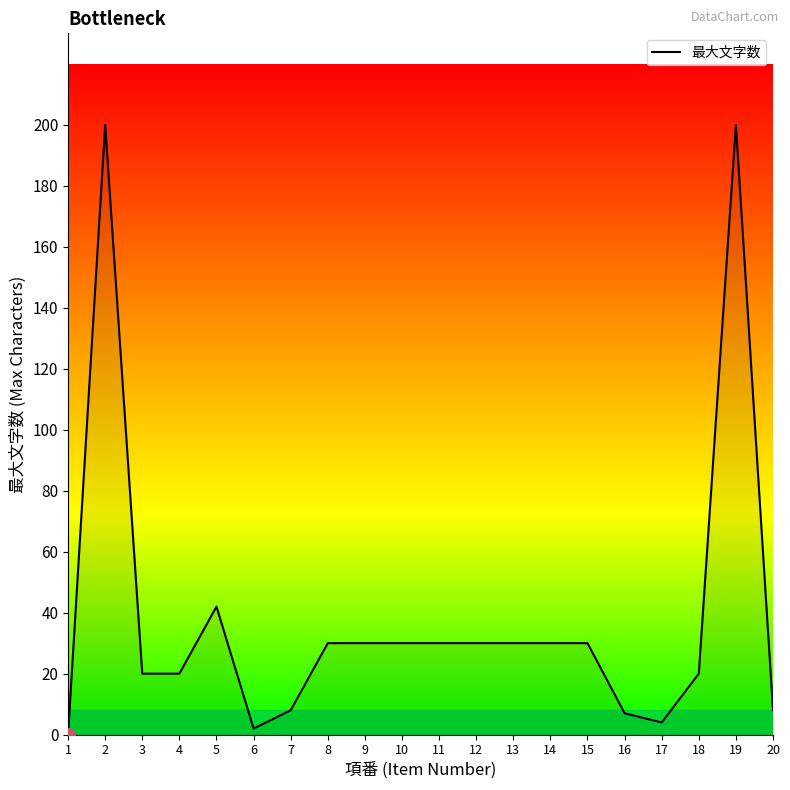

Approximately how many times larger is the value at 6 compared to 18?

0.1